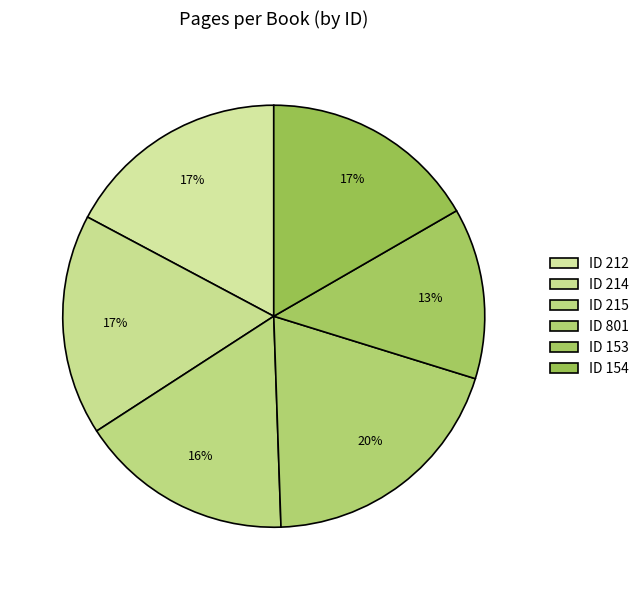

Is there any slice that represents more than half of the pie?

No